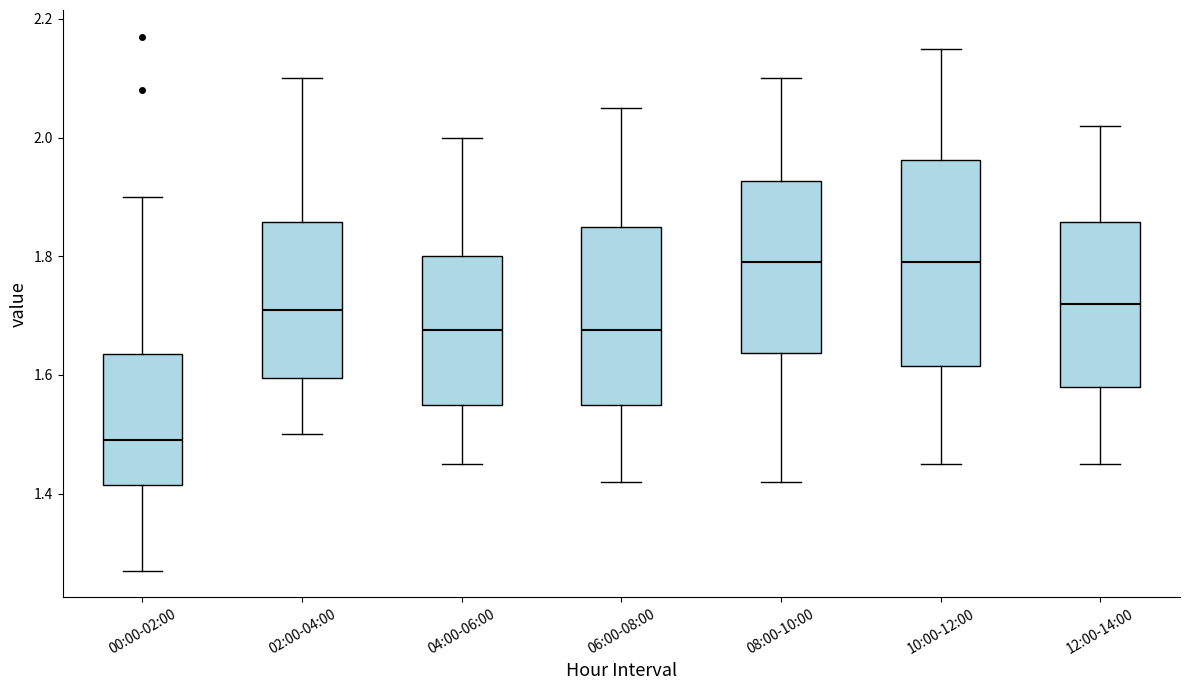

Reading left to right, read every box against the y-axis: the position of its median line, the range the box covers, and the ends of its whiskers. The values are not printed on the chart, so give them approximately, as read against the axis.

00:00-02:00: median 1.50, box 1.42 to 1.64, whiskers 1.28 to 1.90
02:00-04:00: median 1.72, box 1.60 to 1.86, whiskers 1.50 to 2.10
04:00-06:00: median 1.68, box 1.56 to 1.80, whiskers 1.46 to 2.00
06:00-08:00: median 1.68, box 1.56 to 1.86, whiskers 1.42 to 2.06
08:00-10:00: median 1.80, box 1.64 to 1.92, whiskers 1.42 to 2.10
10:00-12:00: median 1.80, box 1.62 to 1.96, whiskers 1.46 to 2.16
12:00-14:00: median 1.72, box 1.58 to 1.86, whiskers 1.46 to 2.02